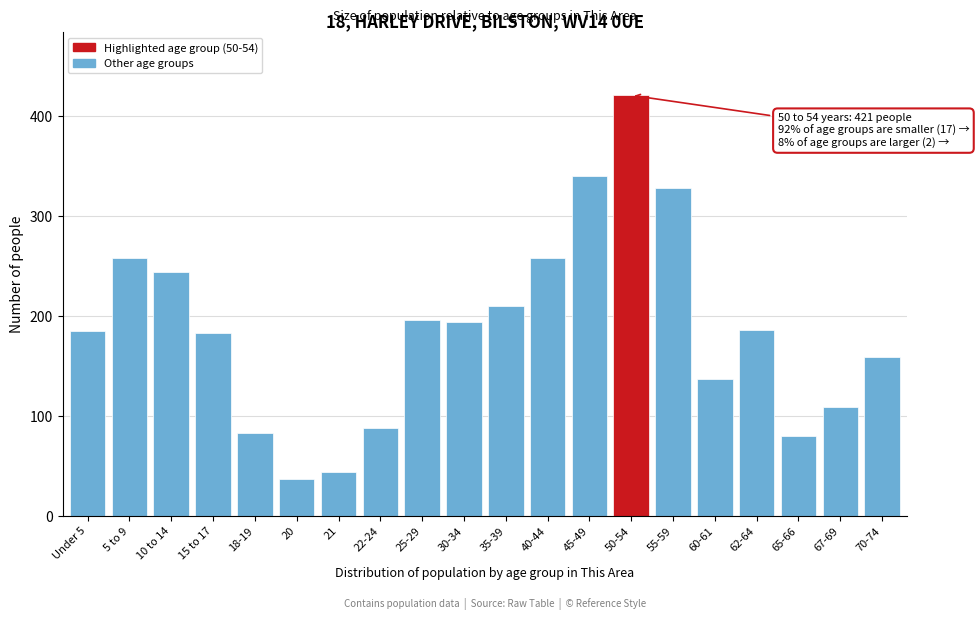

What position from the left is 30-34?

10